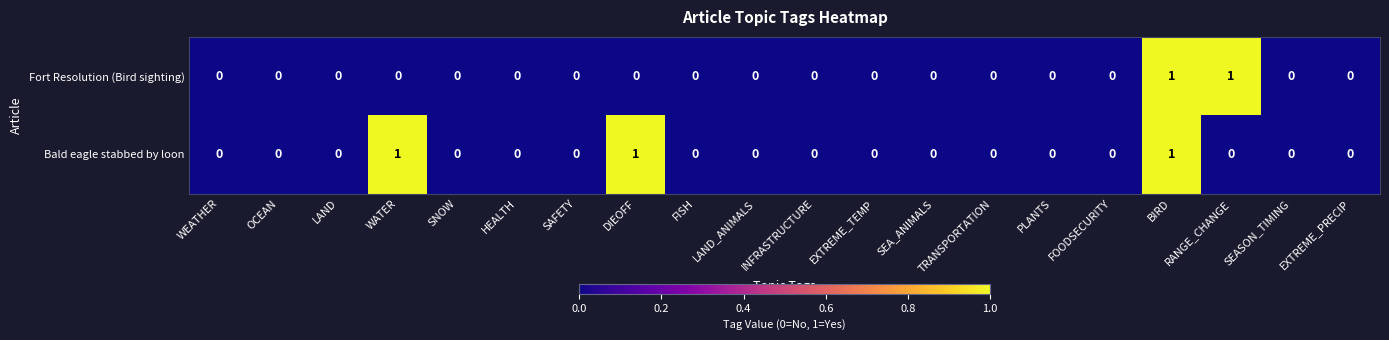

Rank the series by their average value, from highest to lowest.

Bald eagle stabbed by loon, Fort Resolution (Bird sighting)